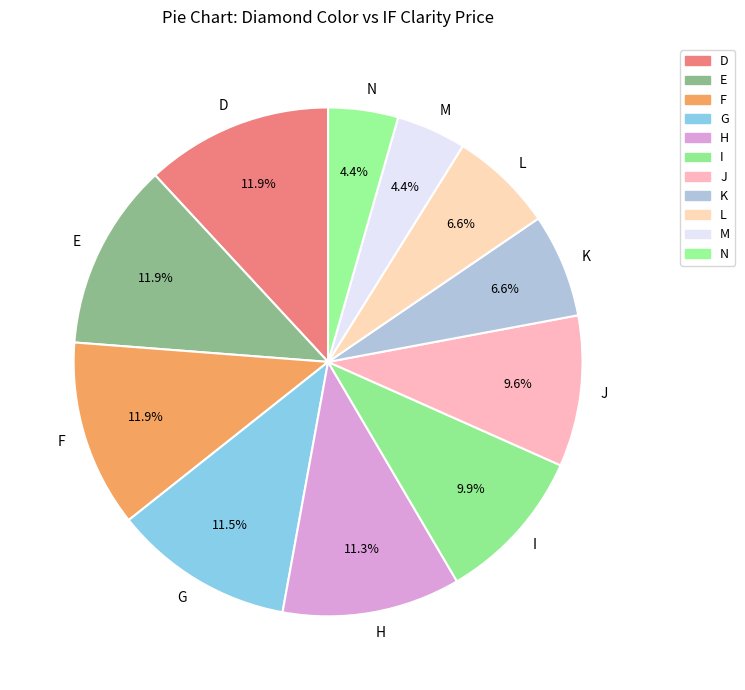

Count the number of slices in the pie.

11